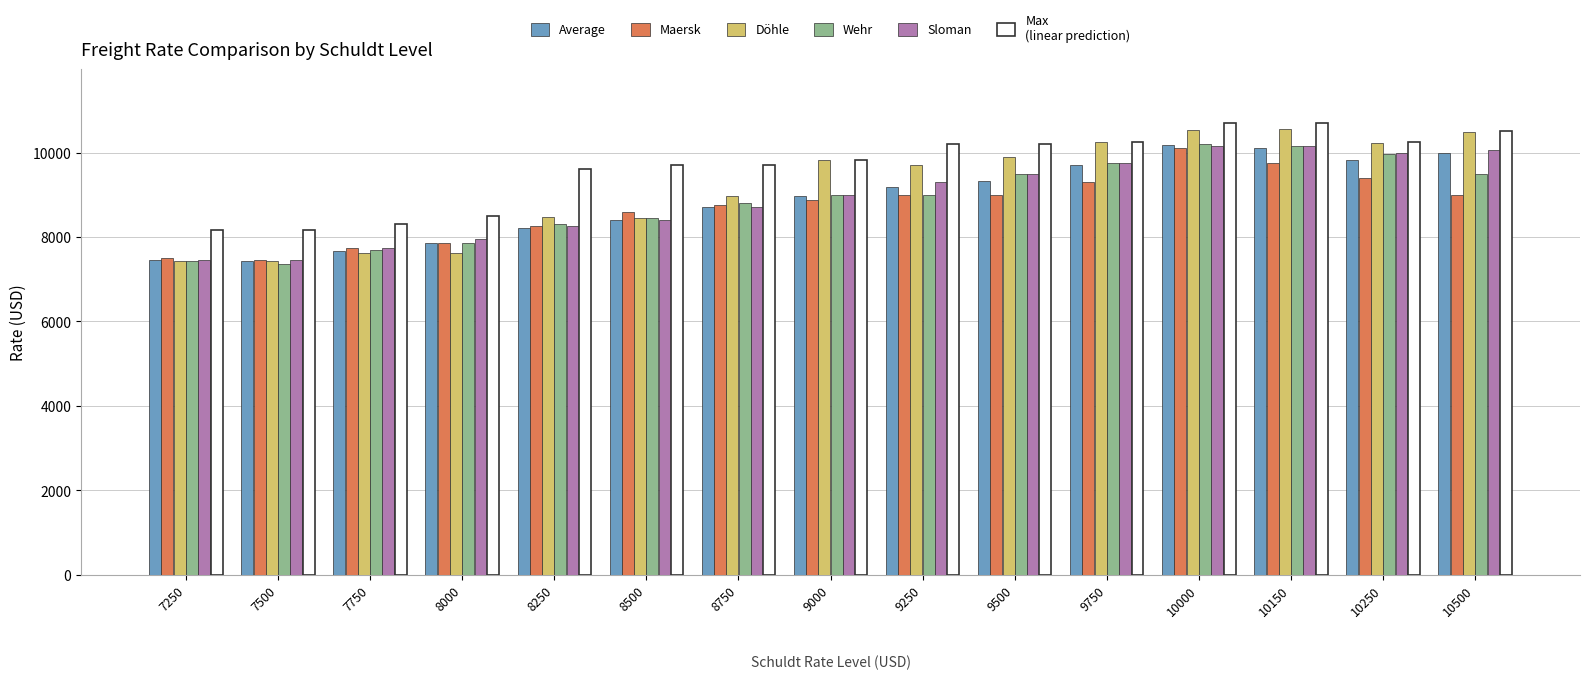

What is the difference between the highest and lowest values at 10150?

950